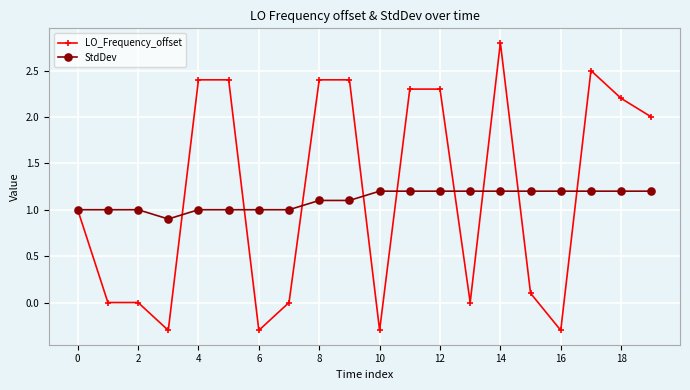

List the series in order of their peak value, highest first.

LO_Frequency_offset, StdDev